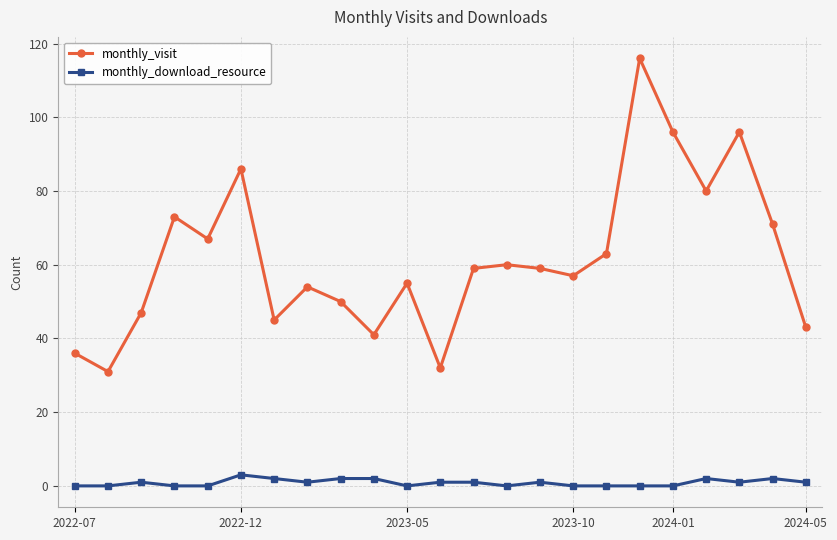

How many values in the monthly_visit series are below 59?

11